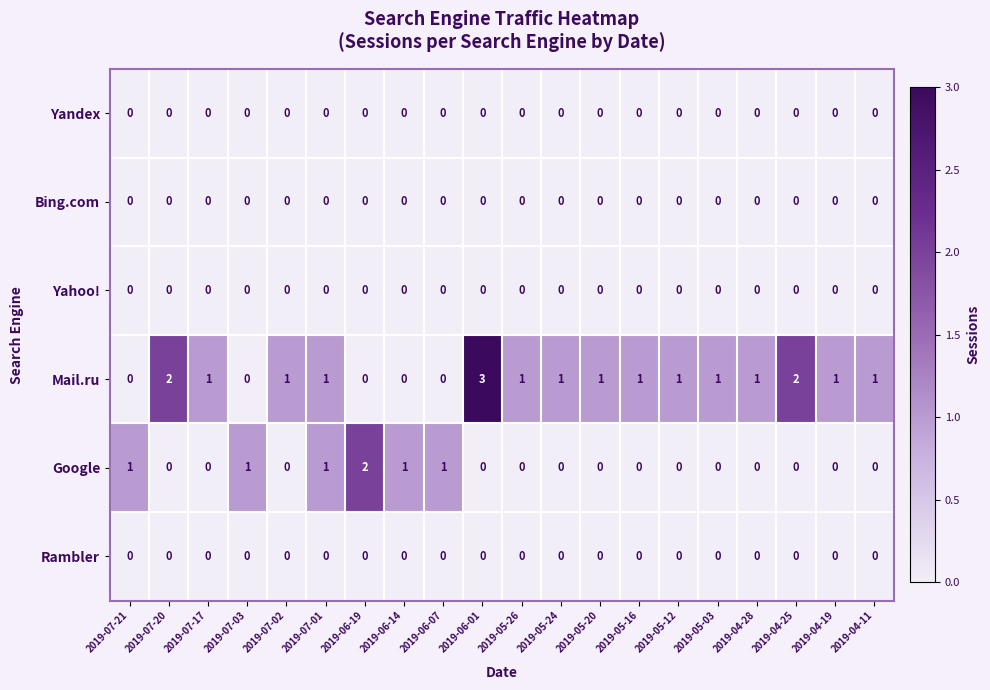

What is the greatest value displayed?

3